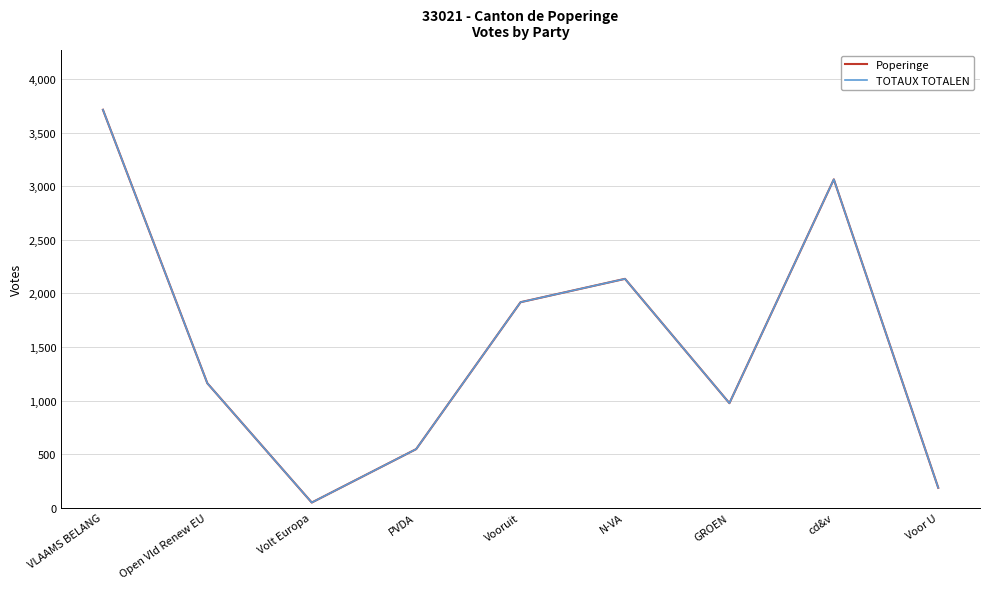

Does the chart have visible grid lines?

Yes